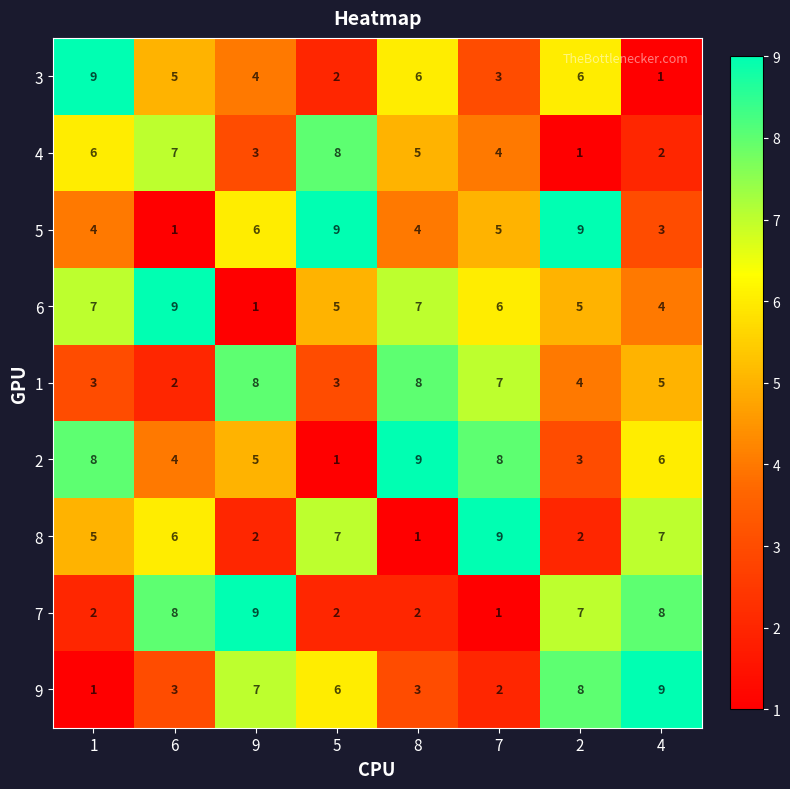

How many categories are shown in the chart?

8